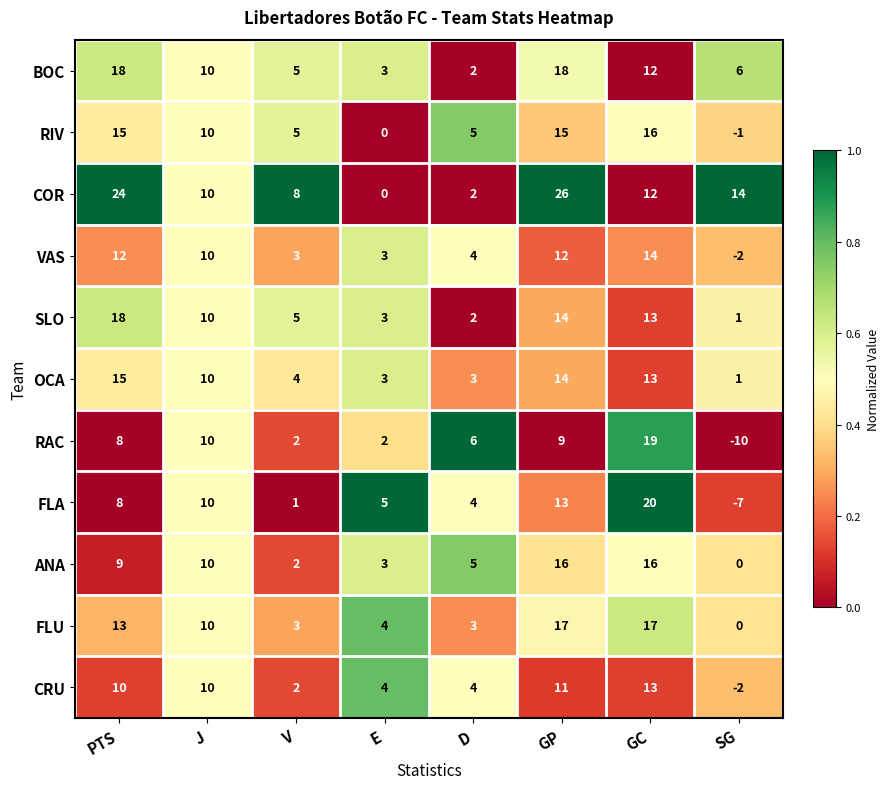

Where does the VAS series first go above 10?

PTS